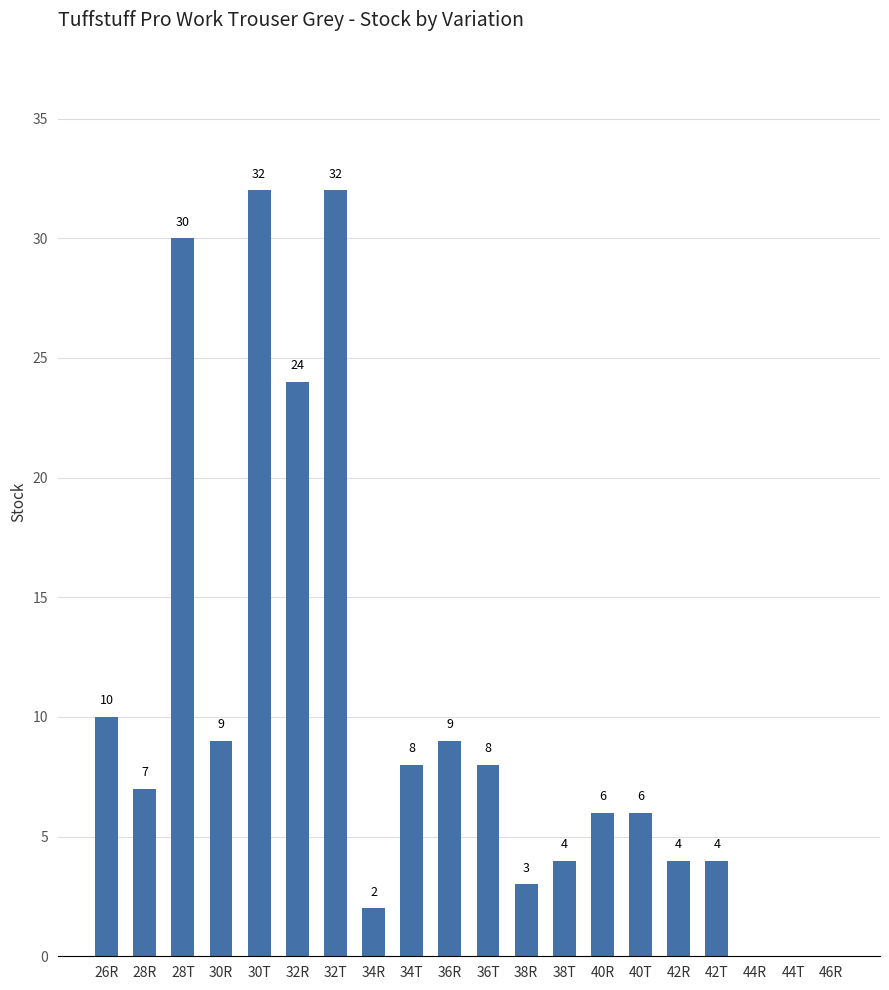

Which has a higher value, 40T or 30T?

30T